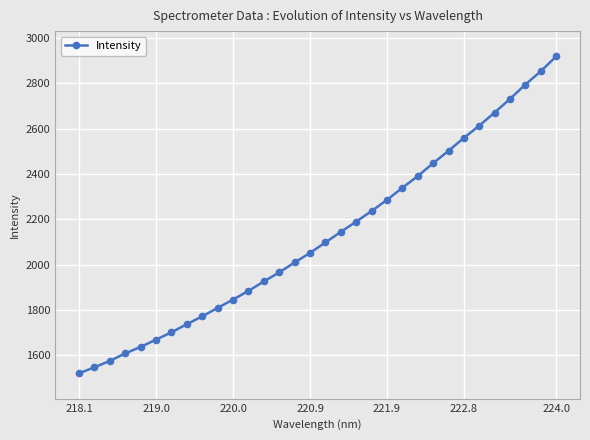

What is the difference between the second highest and second lowest values?

1305.8